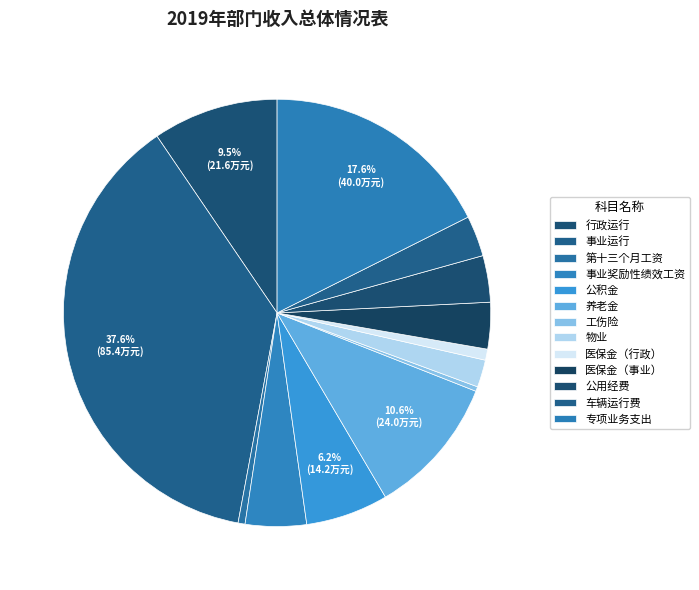

Which category has the smallest portion of the pie?

工伤险